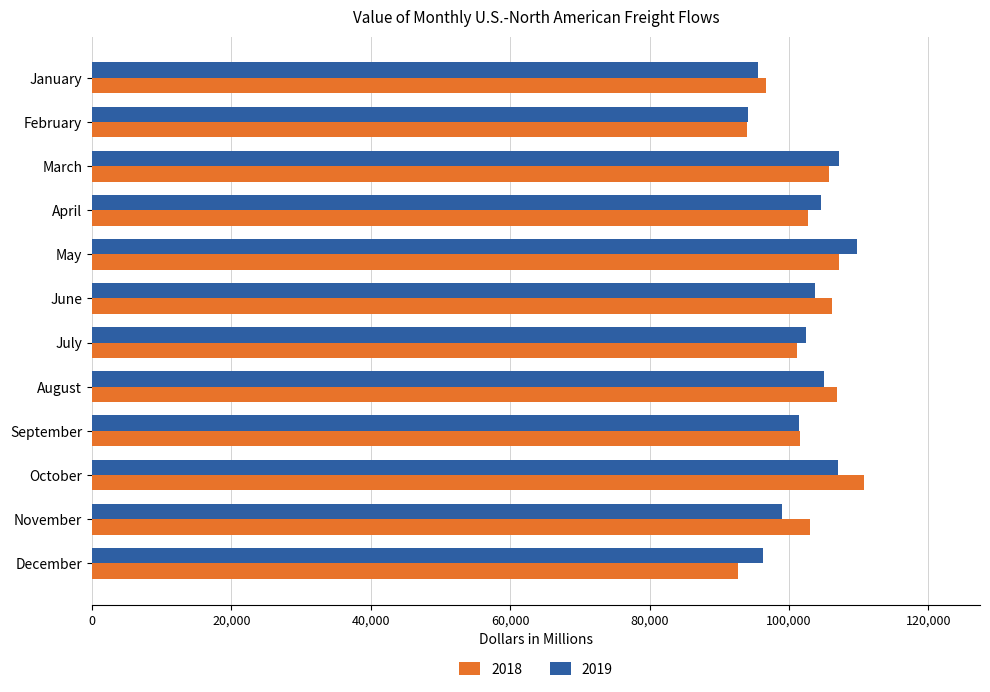

What is the sum of the 2019 values at February and August?

199292.0